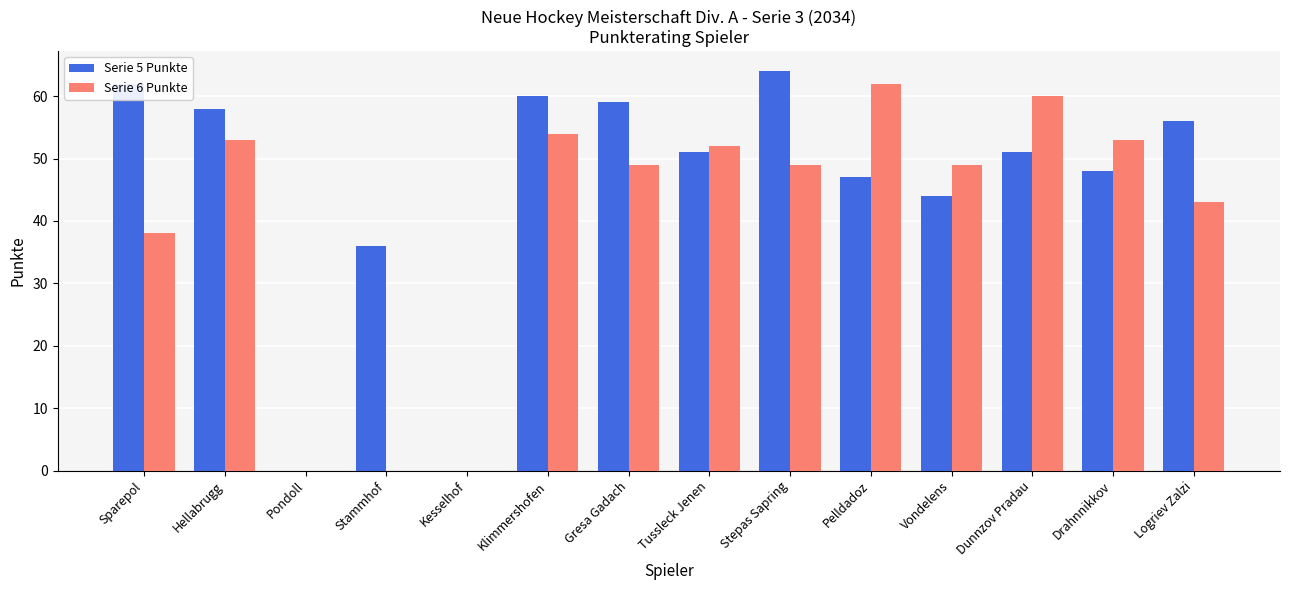

What is the sum of all Serie 6 Punkte values?

562